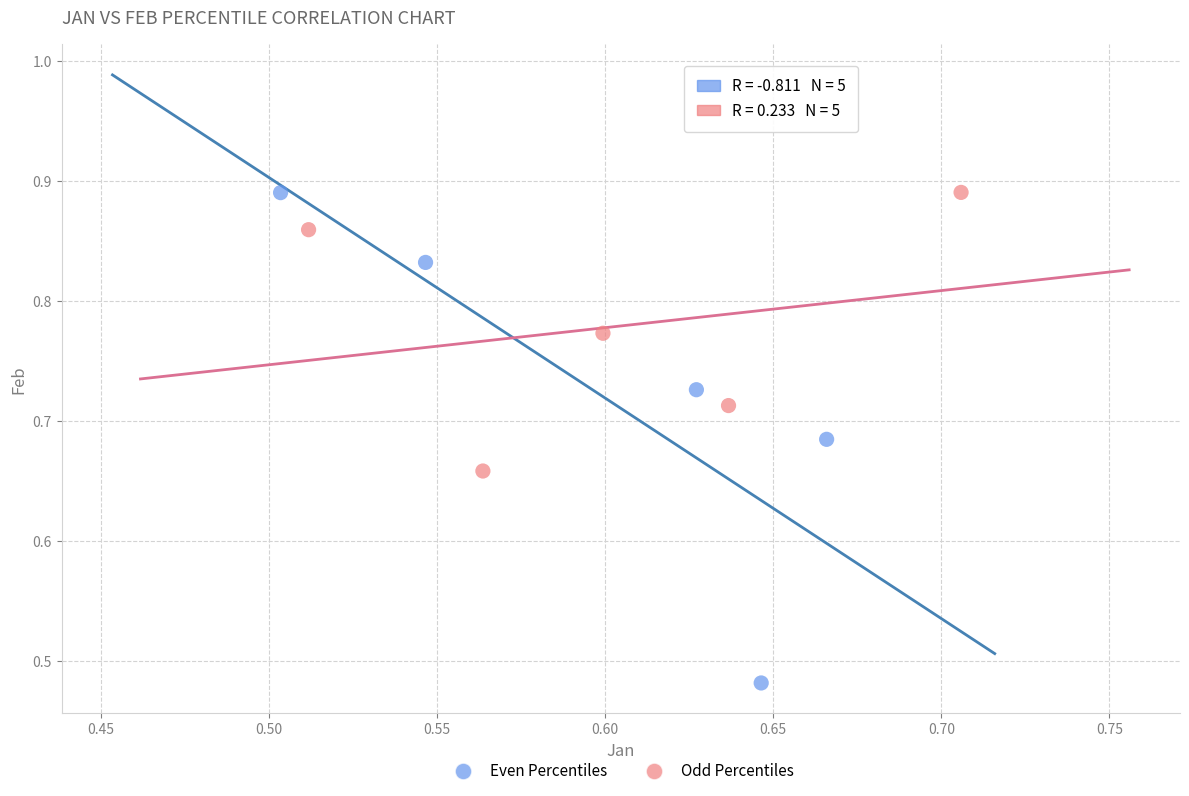

Which series reaches the minimum Y coordinate?

Even Percentiles